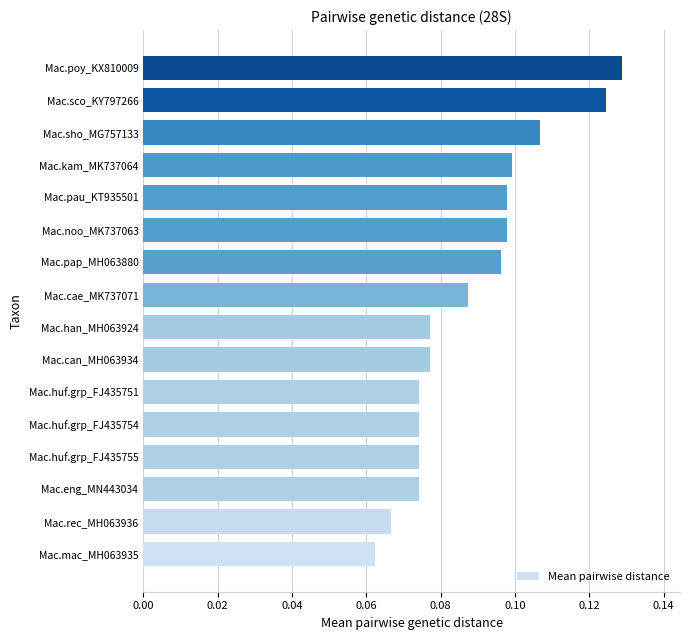

Which has a higher value, Mac.can_MH063934 or Mac.huf.grp_FJ435754?

Mac.can_MH063934